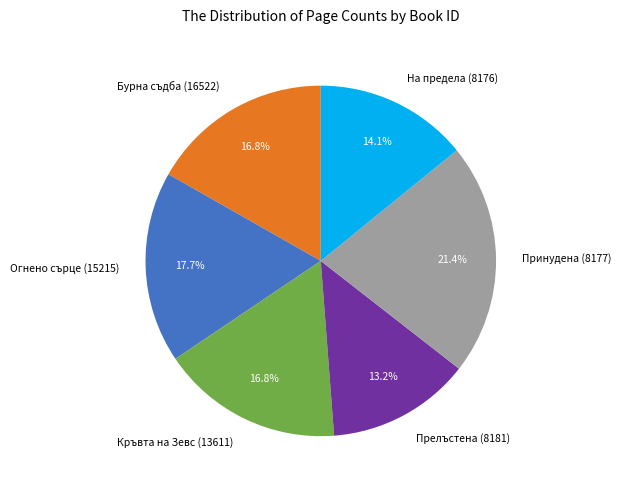

True or false: Кръвта на Зевс (13611) accounts for 17% of the total.

True